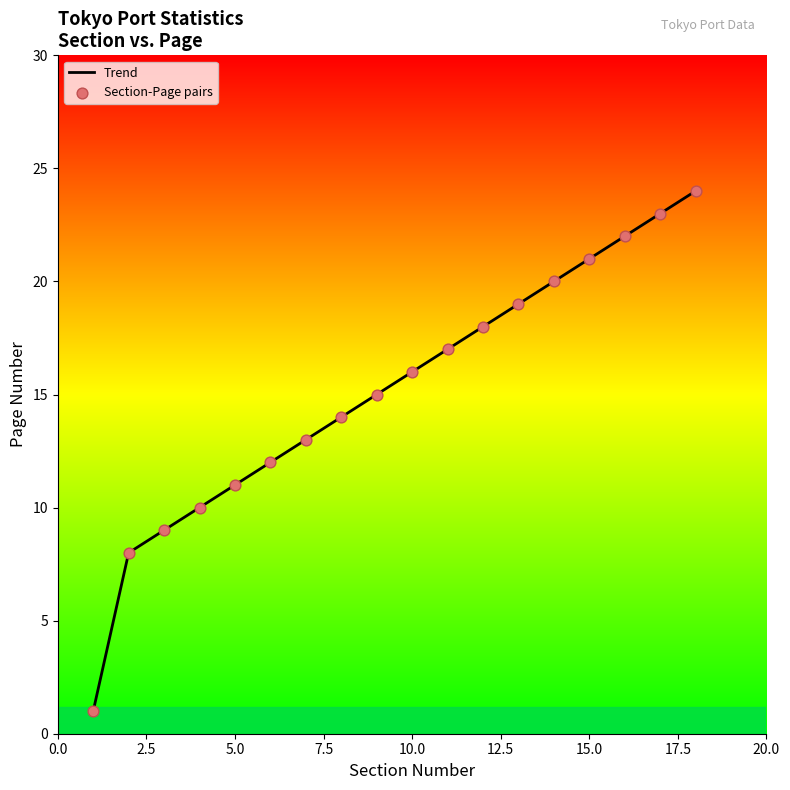

What is the difference between the maximum and minimum values?

23